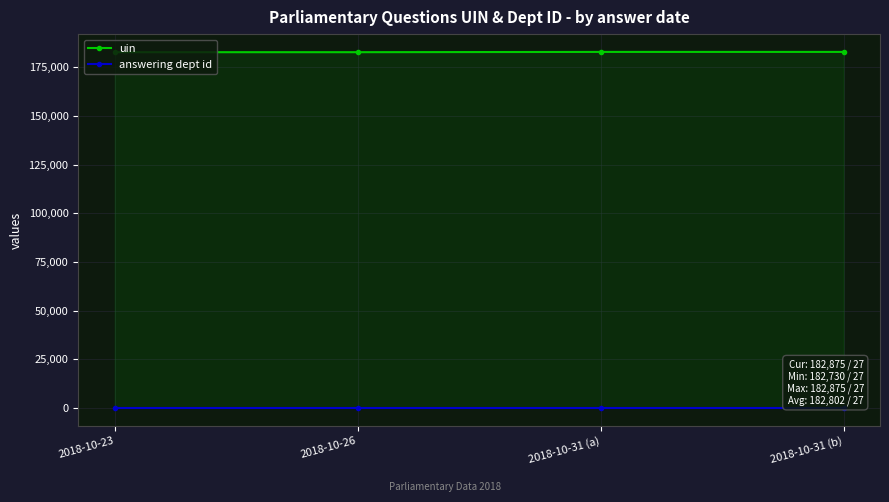

Is it true that answering dept id equals 27 at 2018-10-23?

True